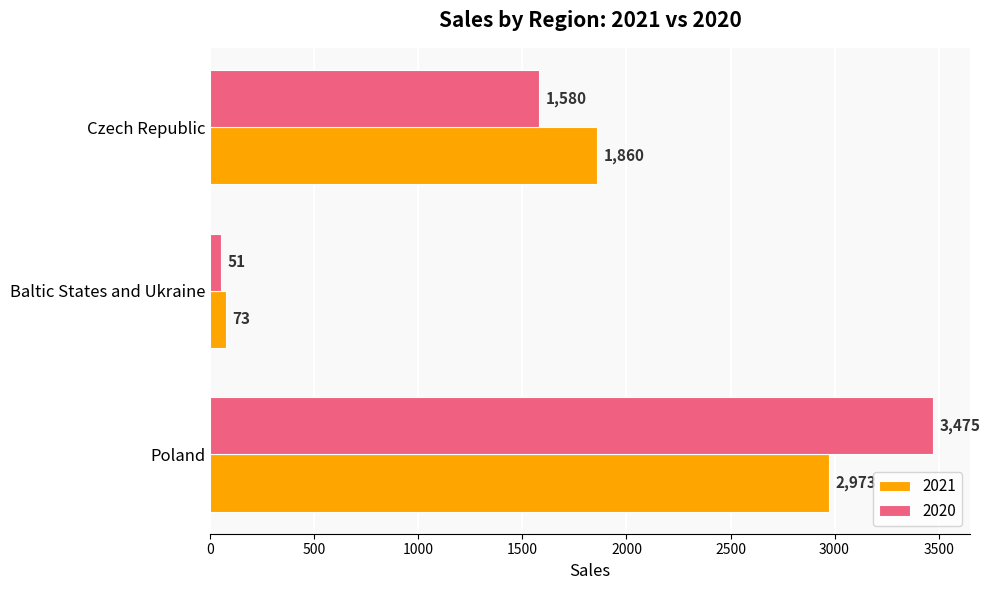

What is the total value across all series at Czech Republic?

3440